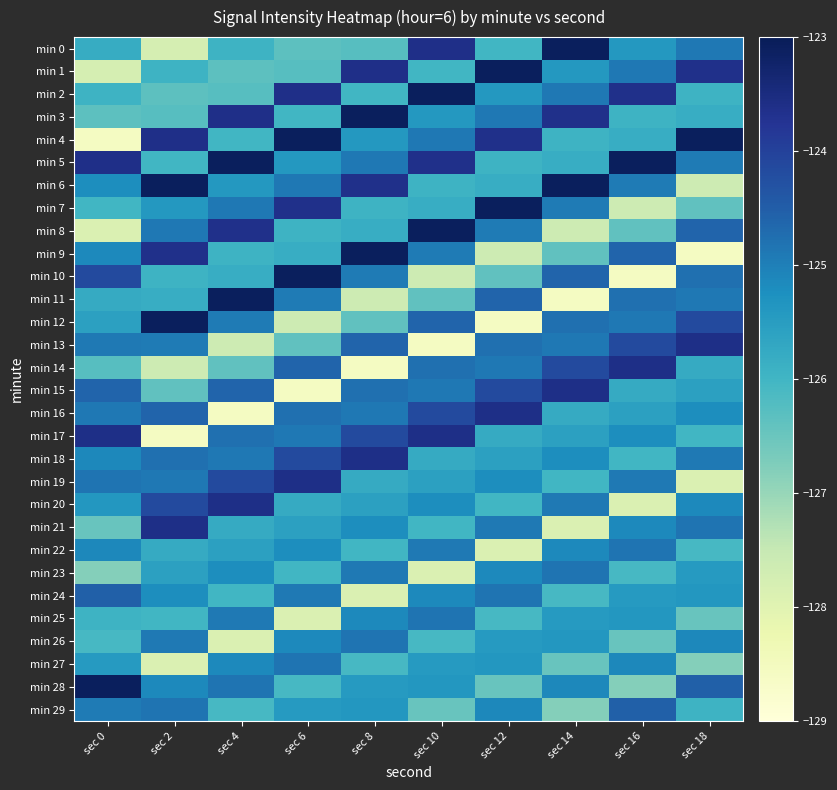

Which has a higher value, sec 18 or sec 4?

sec 18